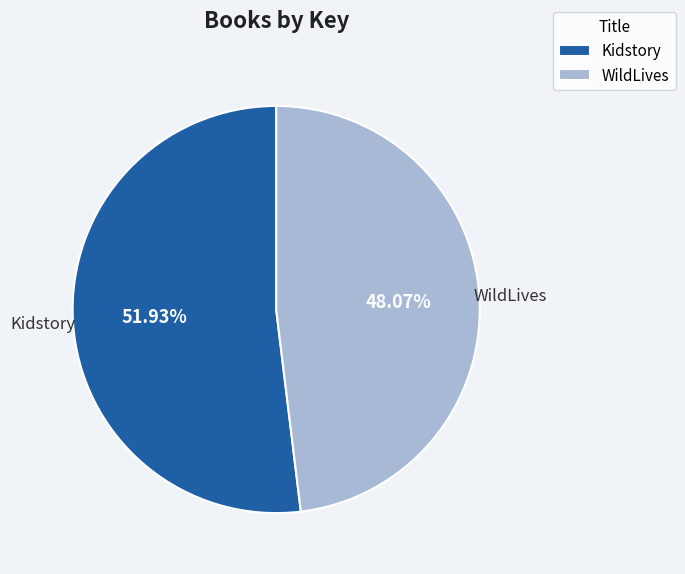

Which has a higher value, WildLives or Kidstory?

Kidstory